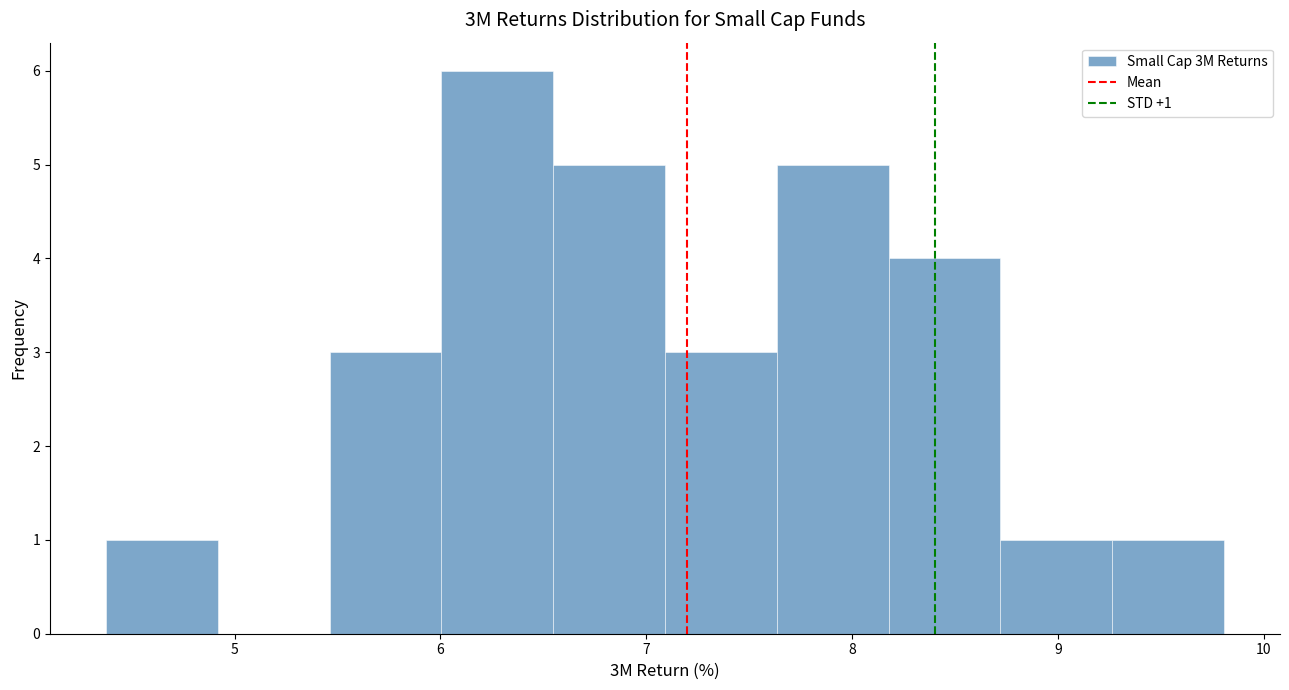

Which range on the x-axis has the tallest bar?

6.0 to 6.5